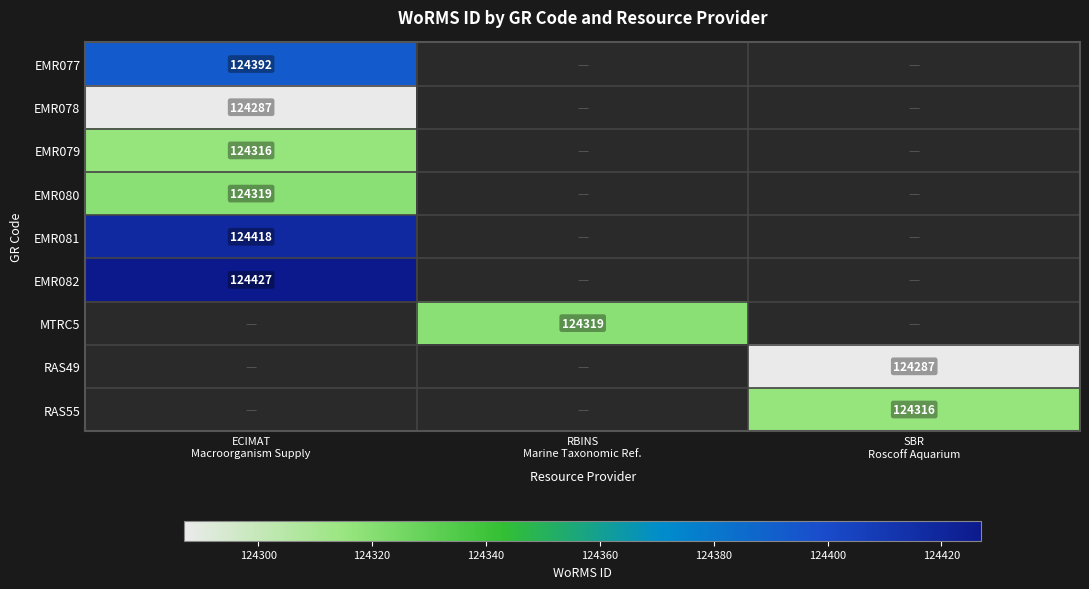

What is the highest value of the EMR079 series?

124316.0